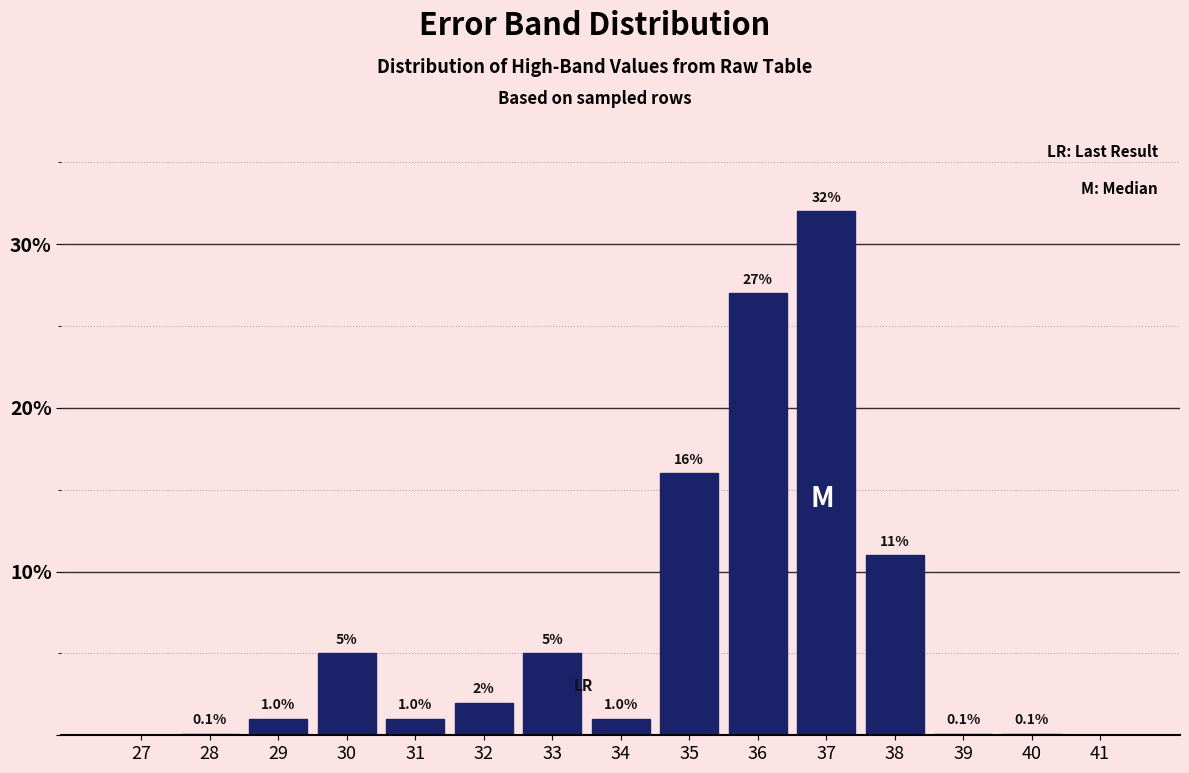

Reading left to right, what are all the values shown in this chart?

27=0.0	28=0.1	29=1.0	30=5.0	31=1.0	32=2.0	33=5.0	34=1.0	35=16.0	36=27.0	37=32.0	38=11.0	39=0.1	40=0.1	41=0.0